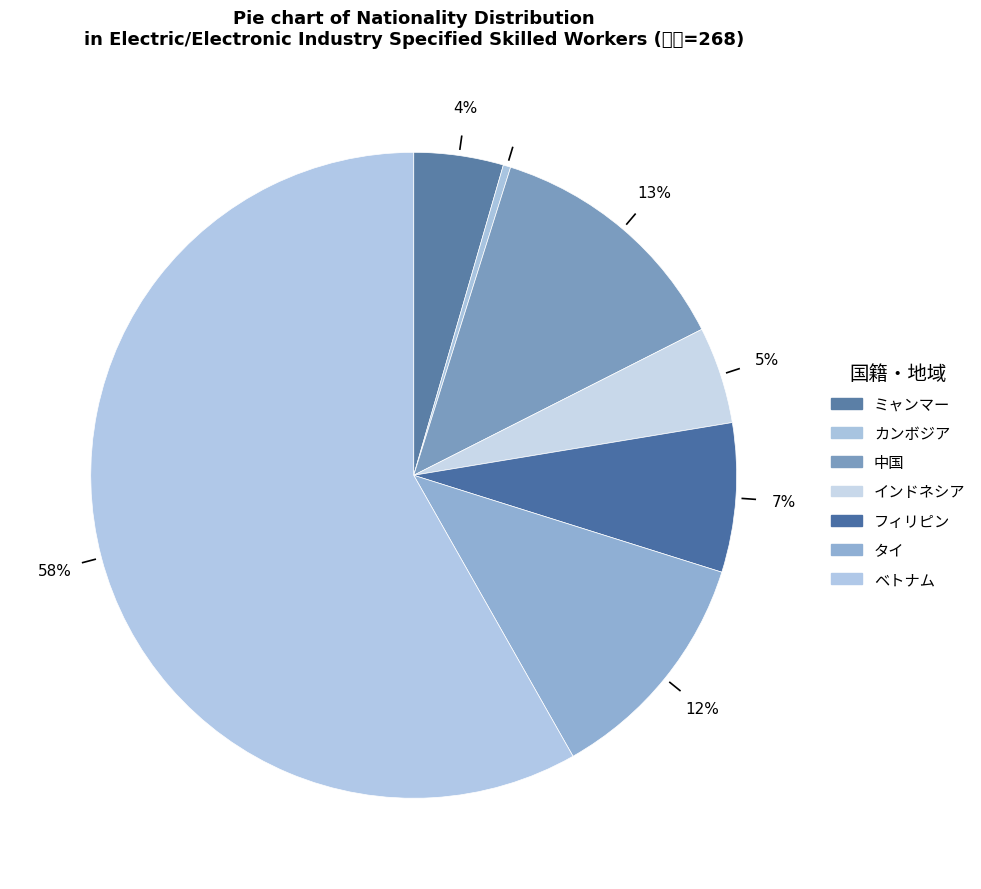

The ベトナム slice represents 72% of the pie. True or false?

False